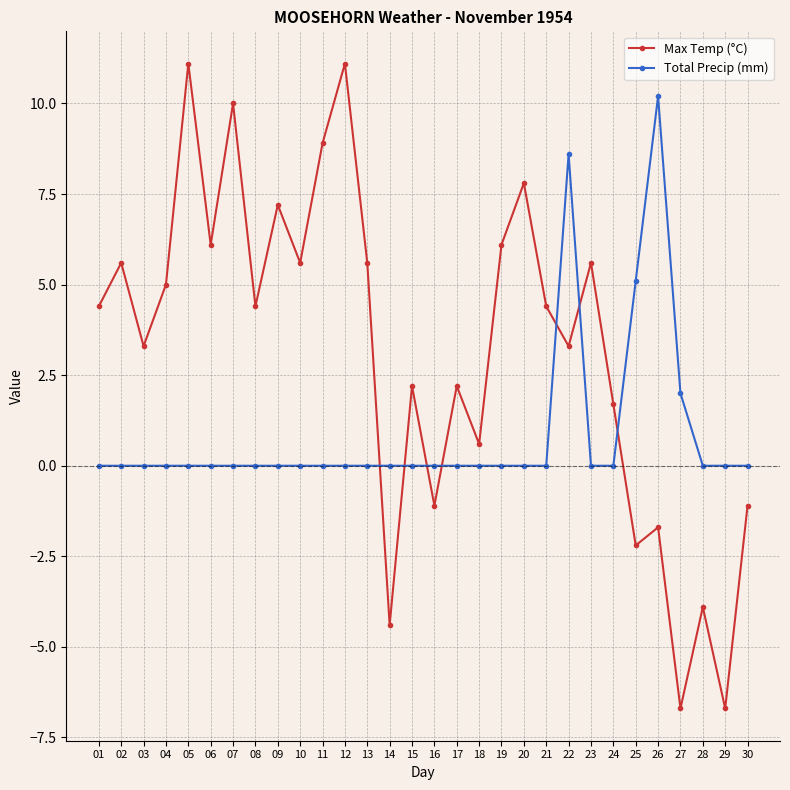

Where does the Max Temp (°C) series first go above 4?

01